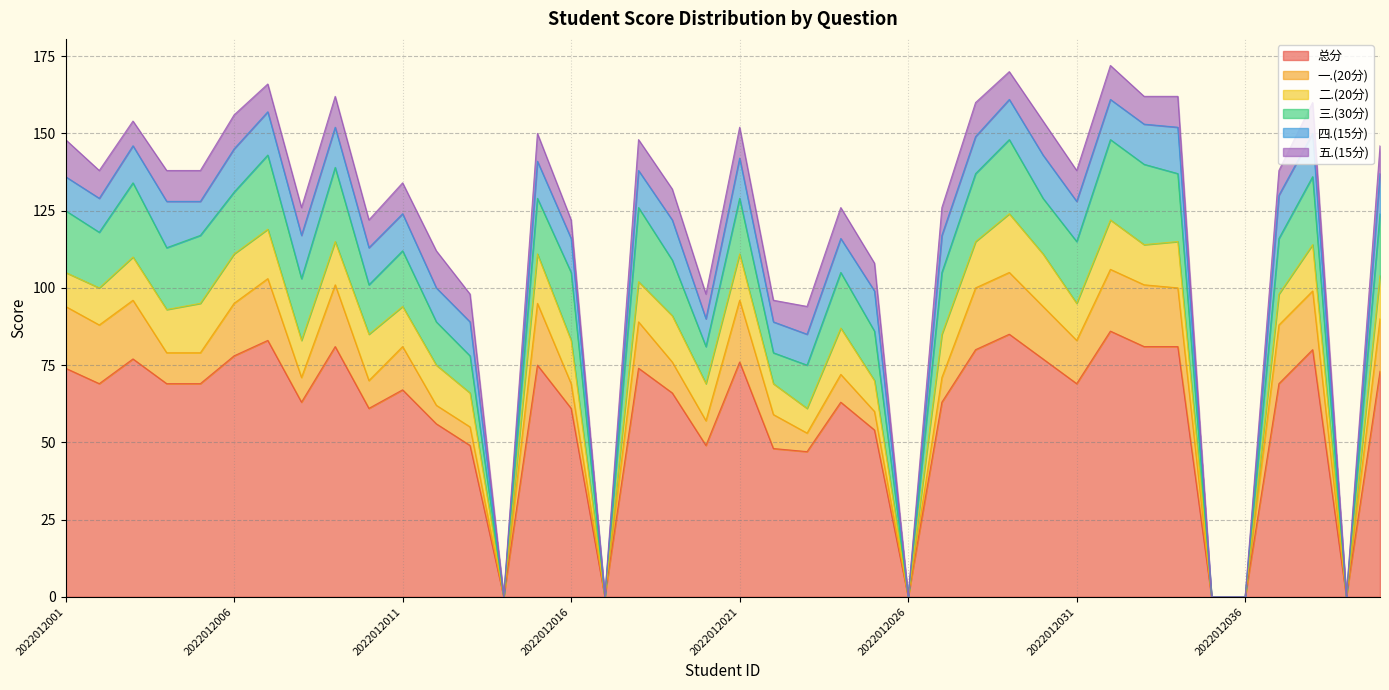

Does the chart have visible grid lines?

Yes